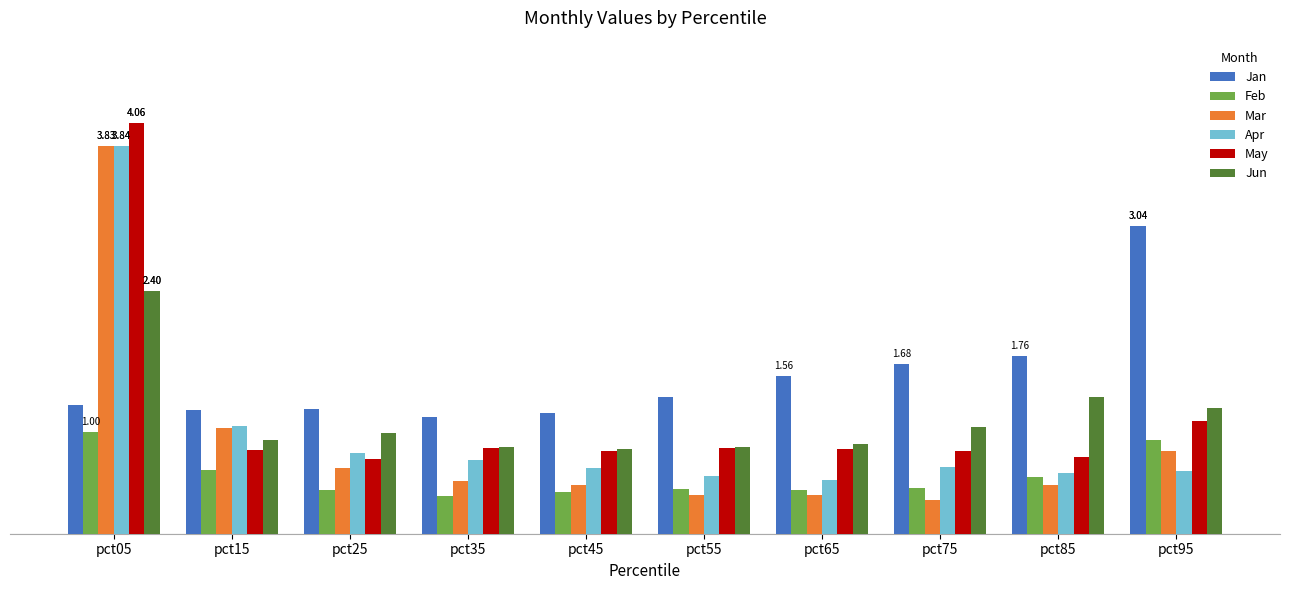

Between pct65 and pct85, which series saw the biggest shift?

Jun